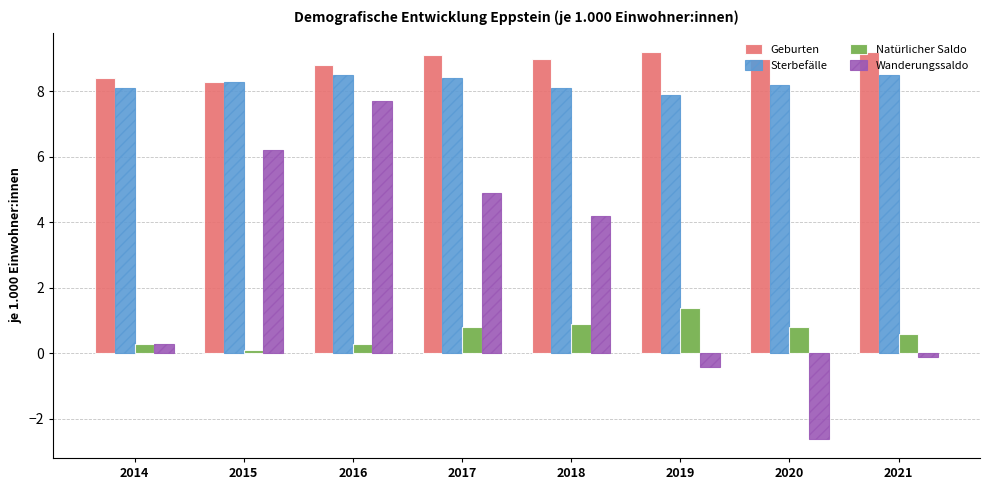

At which label does Geburten first exceed 9?

2017